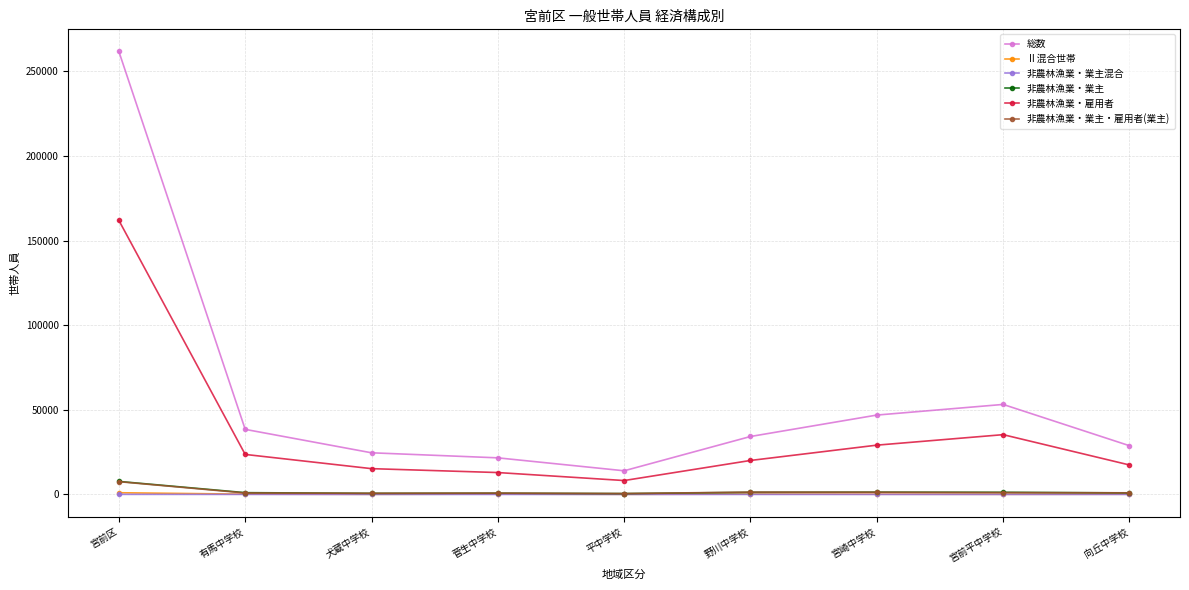

List the labels in order of 総数 value, largest first.

宮前区, 宮前平中学校, 宮崎中学校, 有馬中学校, 野川中学校, 向丘中学校, 犬蔵中学校, 菅生中学校, 平中学校